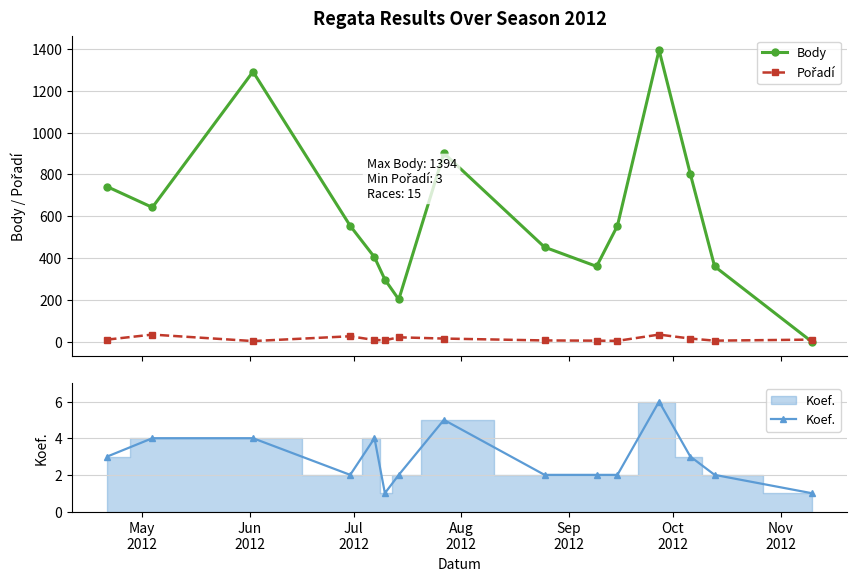

What is the difference between the maximum and second lowest values in the Body series?

1192